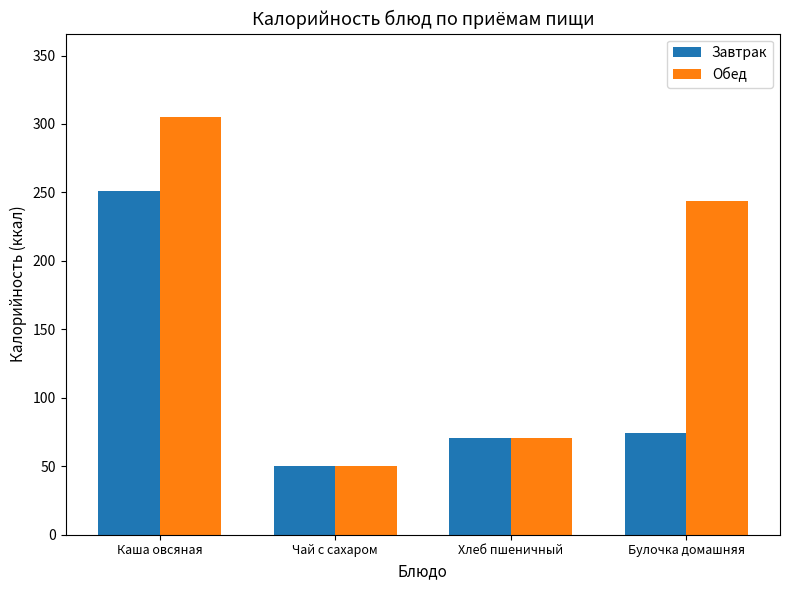

What is the difference between the maximum and minimum values in the Обед series?

254.5